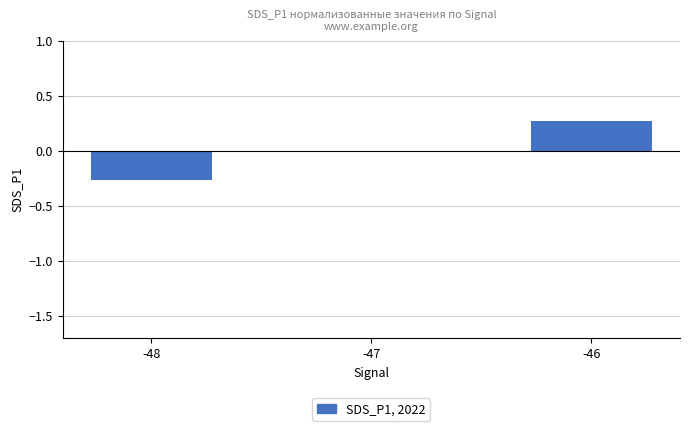

What is the difference between the values at -46 and -48?

0.5